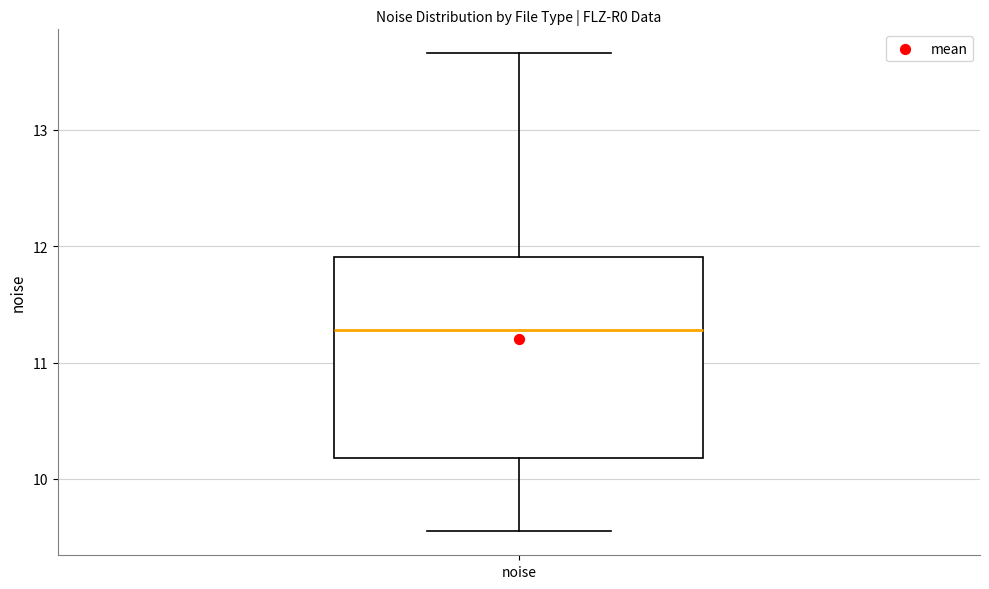

Where does the lower whisker of the box for noise end on the y-axis? The values are not printed on the chart, so give them approximately, as read against the axis.

9.5